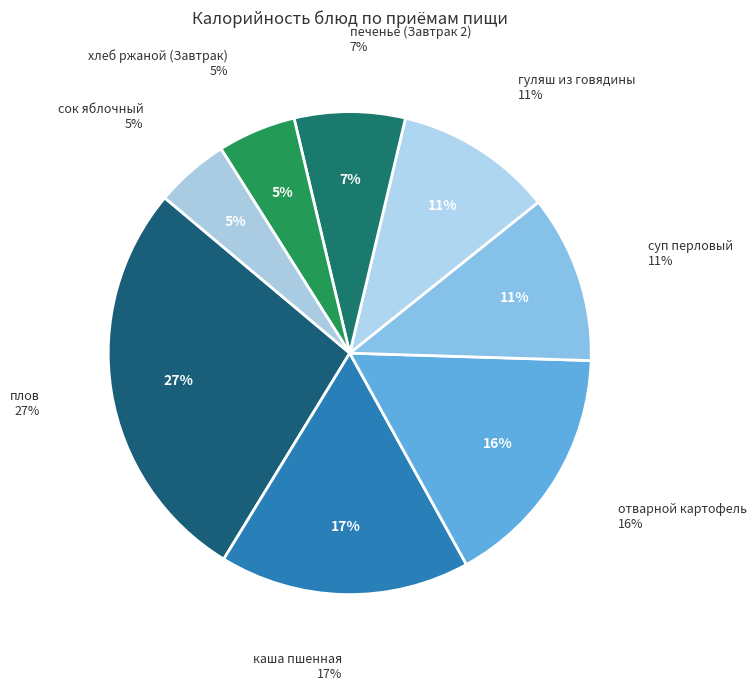

Is there a majority slice in this chart?

No